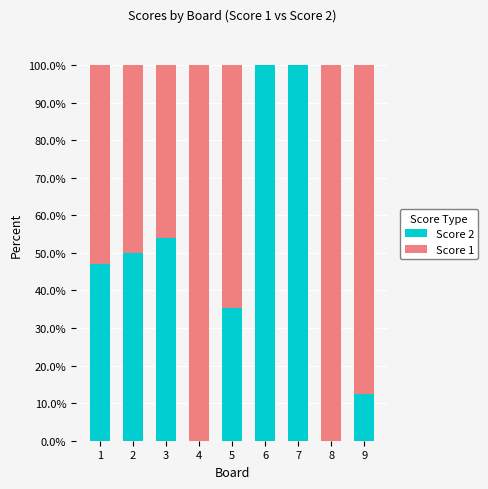

The value of Score 2 at 1 is 47.1. True or false?

True